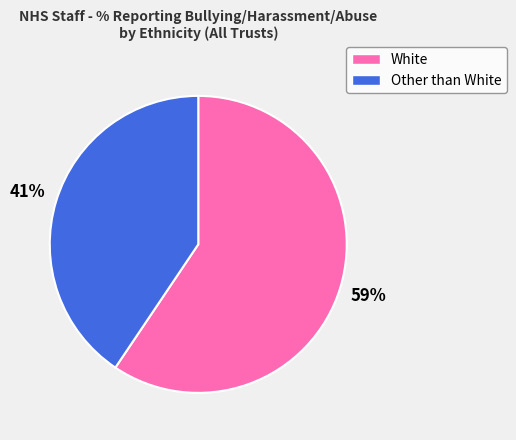

What percentage is the Other than White slice, to the nearest percent?

41%